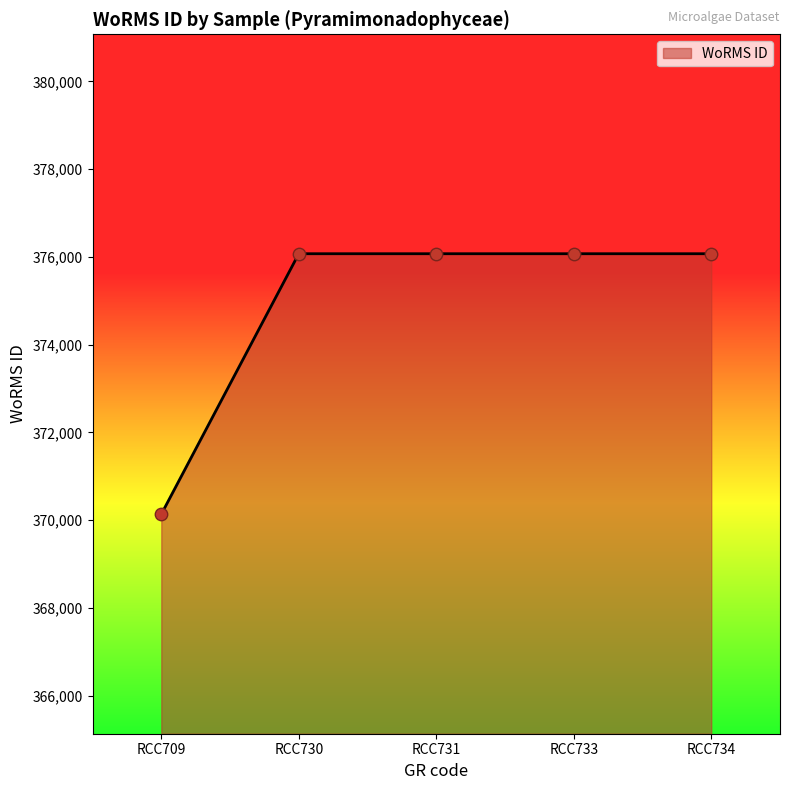

Between RCC709 and RCC731, which is larger?

RCC731